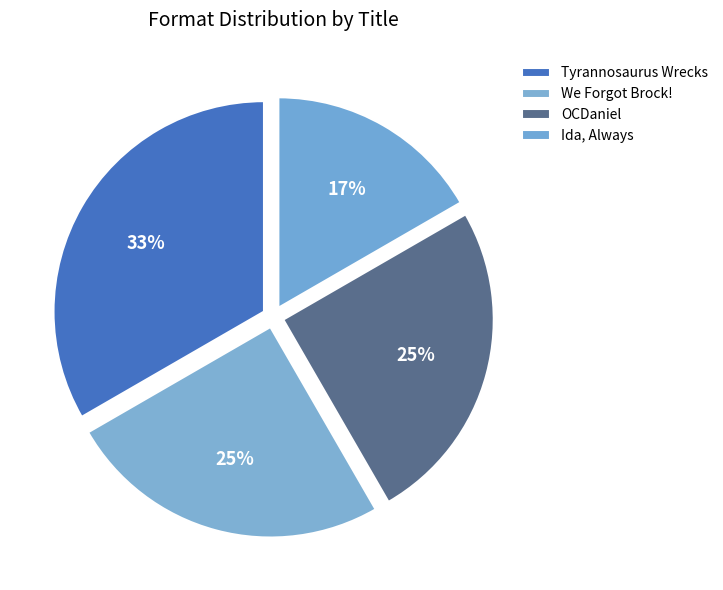

How many slices are in this pie chart?

4